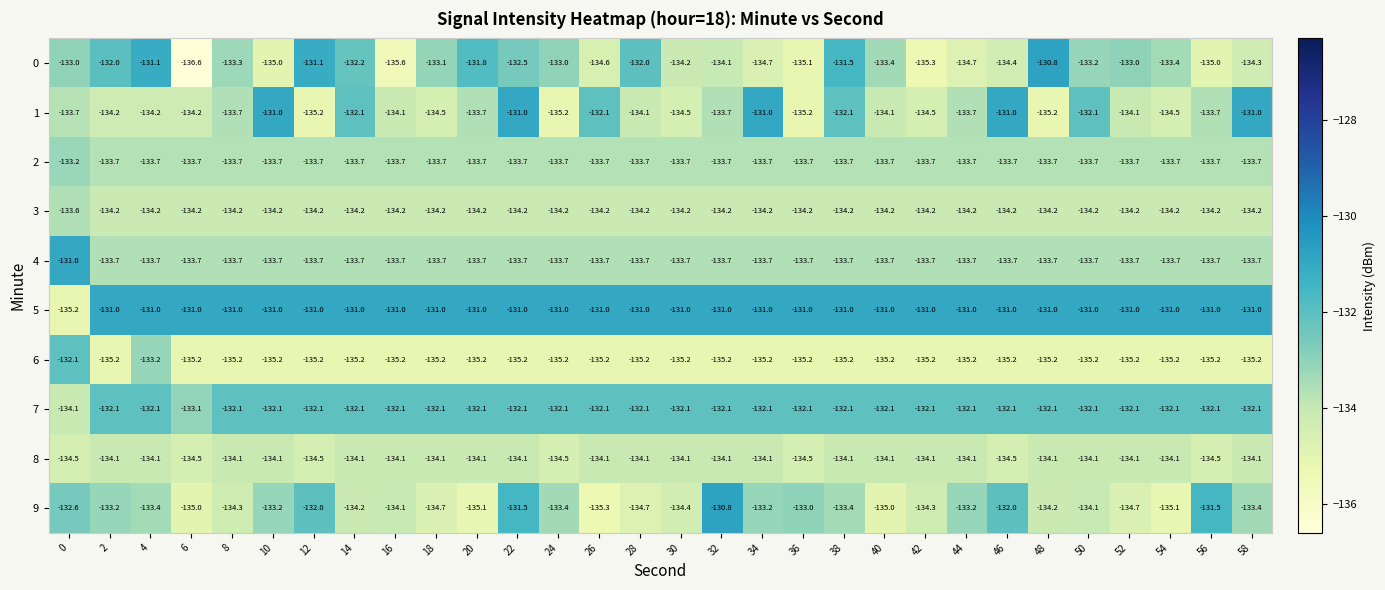

At which category does the chart reach its minimum across all series?

6